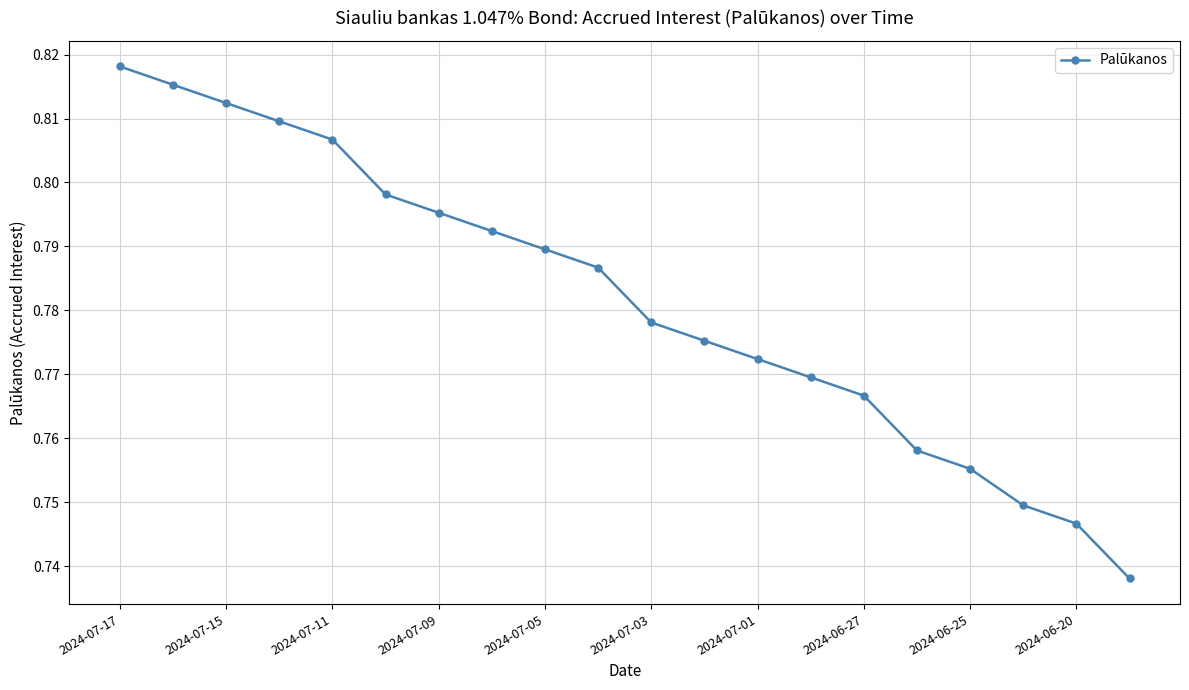

How many values are between 0 and 1?

20